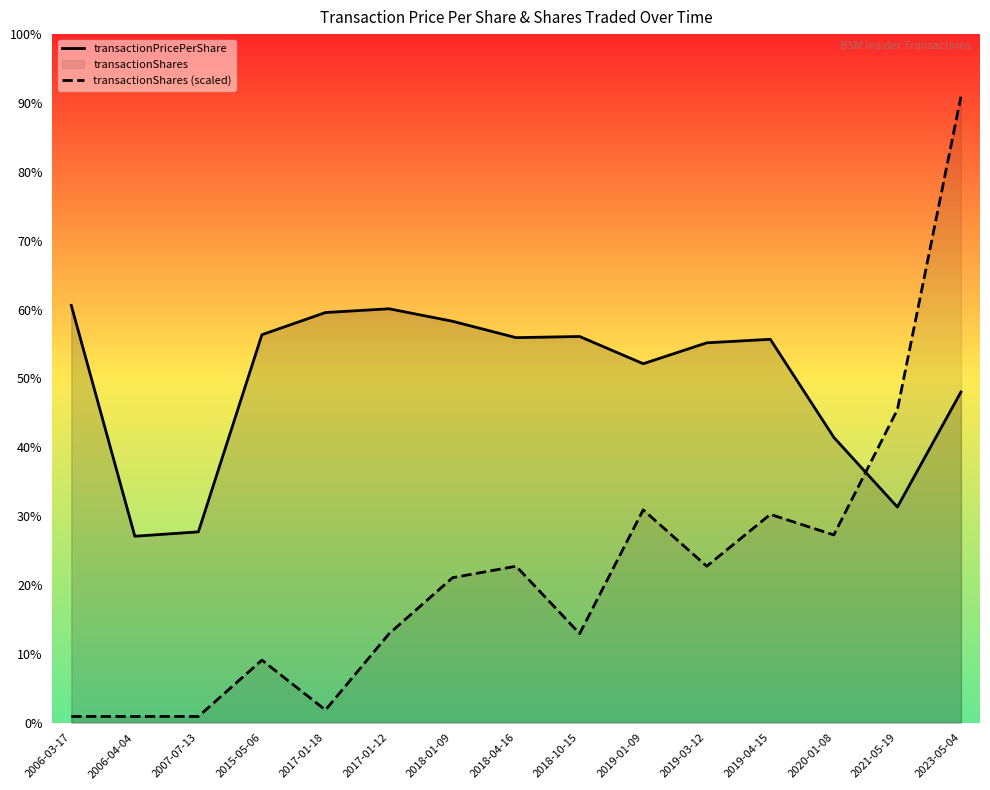

Is it true that transactionShares (scaled) equals 3.6 at 2019-04-15?

False